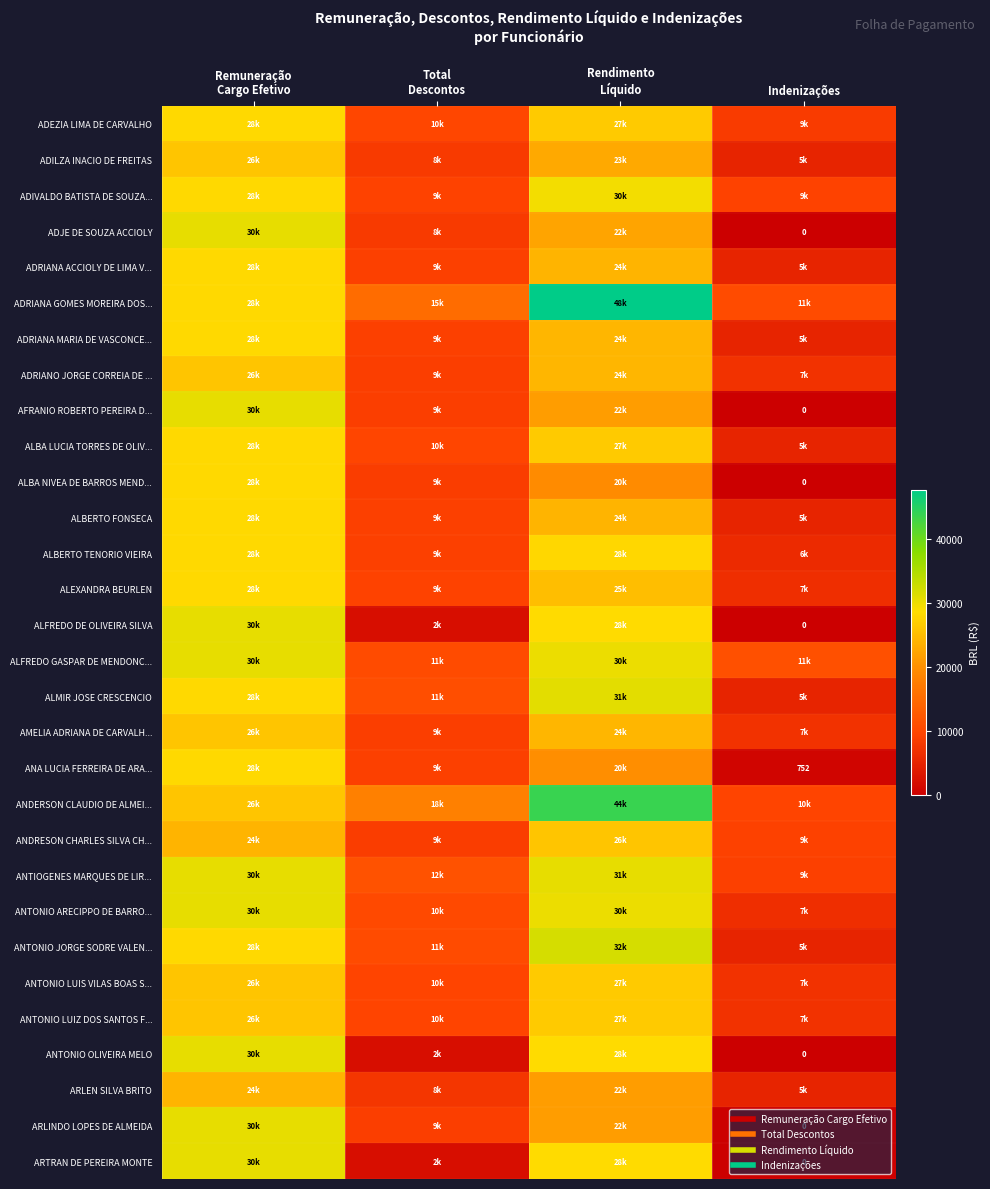

Rank the series at Rendimento Líquido from lowest to highest value.

ALBA NIVEA DE BARROS MEND..., ANA LUCIA FERREIRA DE ARA..., AFRANIO ROBERTO PEREIRA D..., ARLINDO LOPES DE ALMEIDA, ARLEN SILVA BRITO, ADJE DE SOUZA ACCIOLY, ADILZA INACIO DE FREITAS, ADRIANA ACCIOLY DE LIMA V..., ALBERTO FONSECA, ADRIANA MARIA DE VASCONCE..., ADRIANO JORGE CORREIA DE ..., AMELIA ADRIANA DE CARVALH..., ALEXANDRA BEURLEN, ANDRESON CHARLES SILVA CH..., ALBA LUCIA TORRES DE OLIV..., ANTONIO LUIZ DOS SANTOS F..., ANTONIO LUIS VILAS BOAS S..., ADEZIA LIMA DE CARVALHO, ALBERTO TENORIO VIEIRA, ALFREDO DE OLIVEIRA SILVA, ANTONIO OLIVEIRA MELO, ARTRAN DE PEREIRA MONTE, ADIVALDO BATISTA DE SOUZA..., ANTONIO ARECIPPO DE BARRO..., ALFREDO GASPAR DE MENDONC..., ANTIOGENES MARQUES DE LIR..., ALMIR JOSE CRESCENCIO, ANTONIO JORGE SODRE VALEN..., ANDERSON CLAUDIO DE ALMEI..., ADRIANA GOMES MOREIRA DOS...